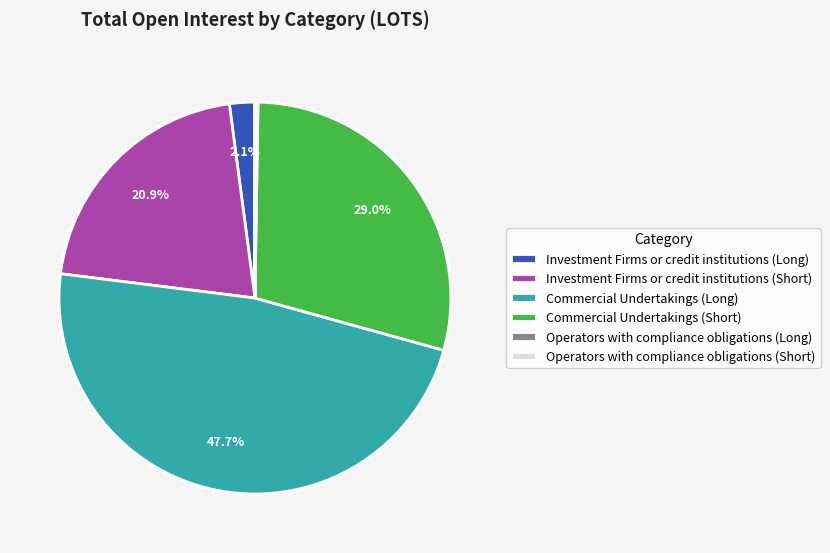

Which slice is the largest?

Commercial Undertakings (Long)